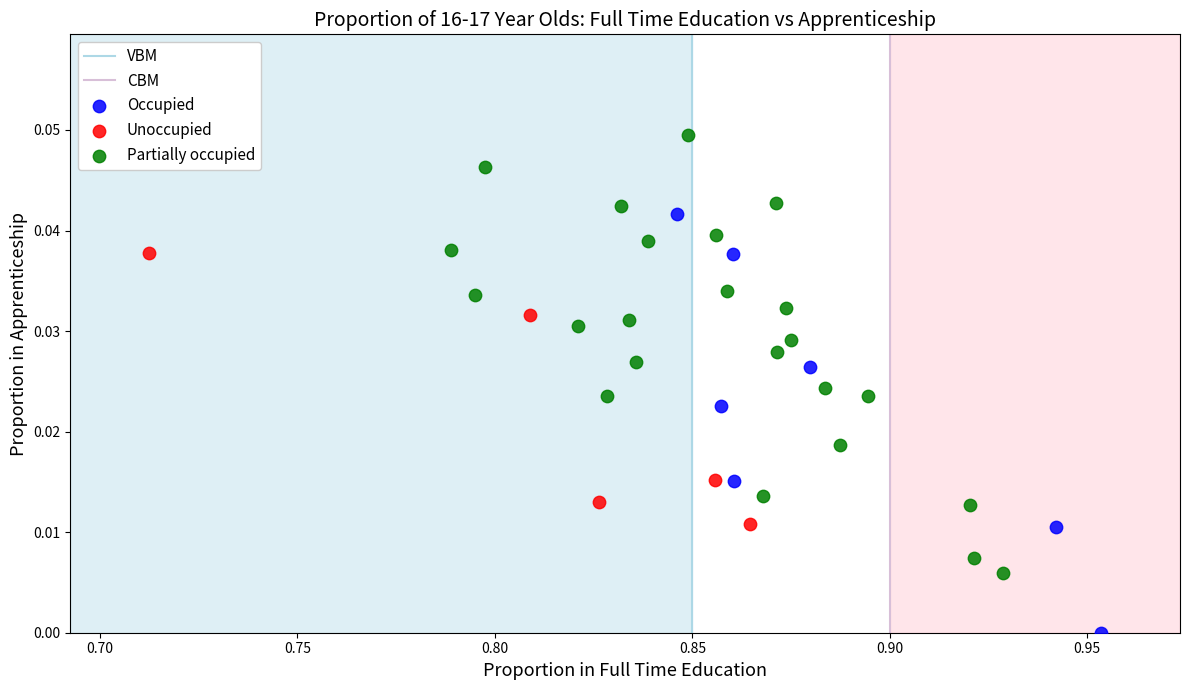

Which series contains the lowest Y value?

Occupied